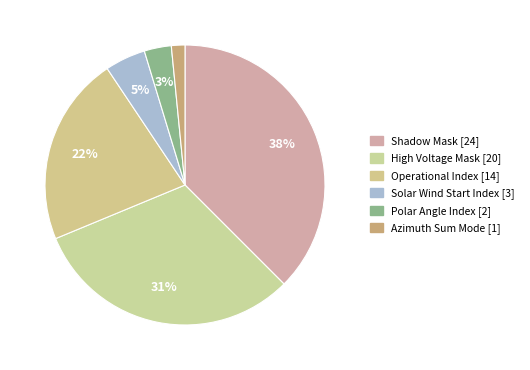

To the nearest percent, what is the average slice percentage?

17%